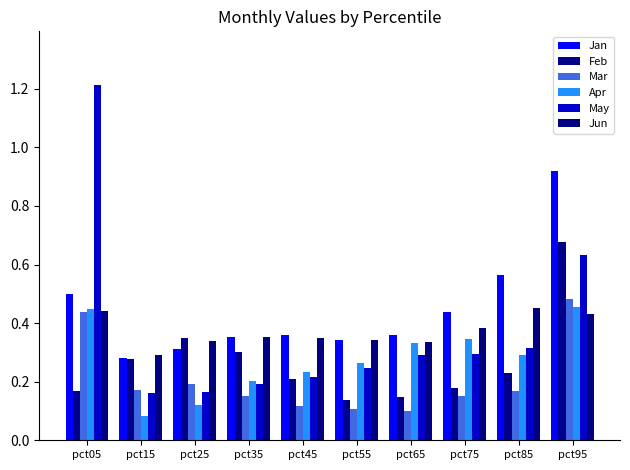

True or false: Feb has a value of 0.2 at pct15.

False